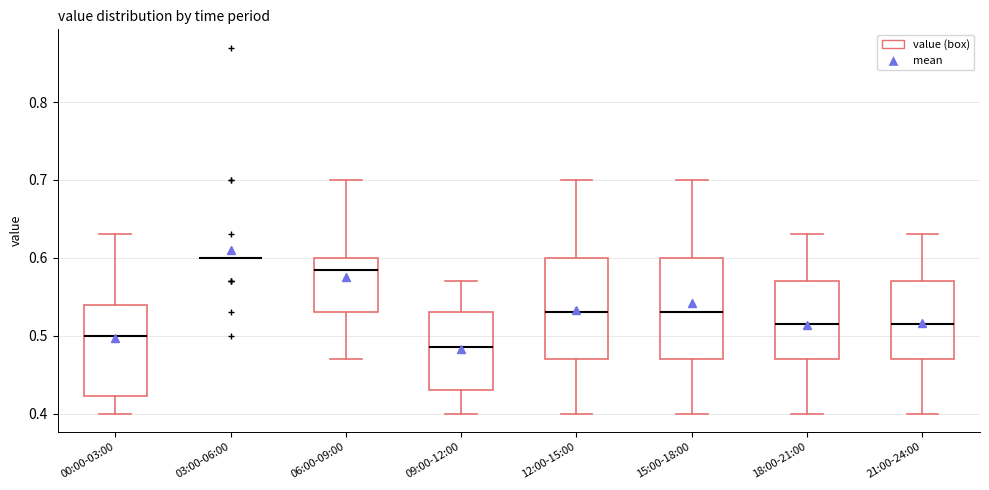

Reading left to right, transcribe this box plot: for each box, give where its median line is, the range the box spans, and where its two whiskers end, as read against the y-axis. The values are not printed on the chart, so give them approximately, as read against the axis.

00:00-03:00: median 0.50, box 0.42 to 0.54, whiskers 0.40 to 0.63
03:00-06:00: box collapsed to a line at 0.60, whiskers 0.60 to 0.60
06:00-09:00: median 0.59, box 0.53 to 0.60, whiskers 0.47 to 0.70
09:00-12:00: median 0.49, box 0.43 to 0.53, whiskers 0.40 to 0.57
12:00-15:00: median 0.53, box 0.47 to 0.60, whiskers 0.40 to 0.70
15:00-18:00: median 0.53, box 0.47 to 0.60, whiskers 0.40 to 0.70
18:00-21:00: median 0.52, box 0.47 to 0.57, whiskers 0.40 to 0.63
21:00-24:00: median 0.52, box 0.47 to 0.57, whiskers 0.40 to 0.63